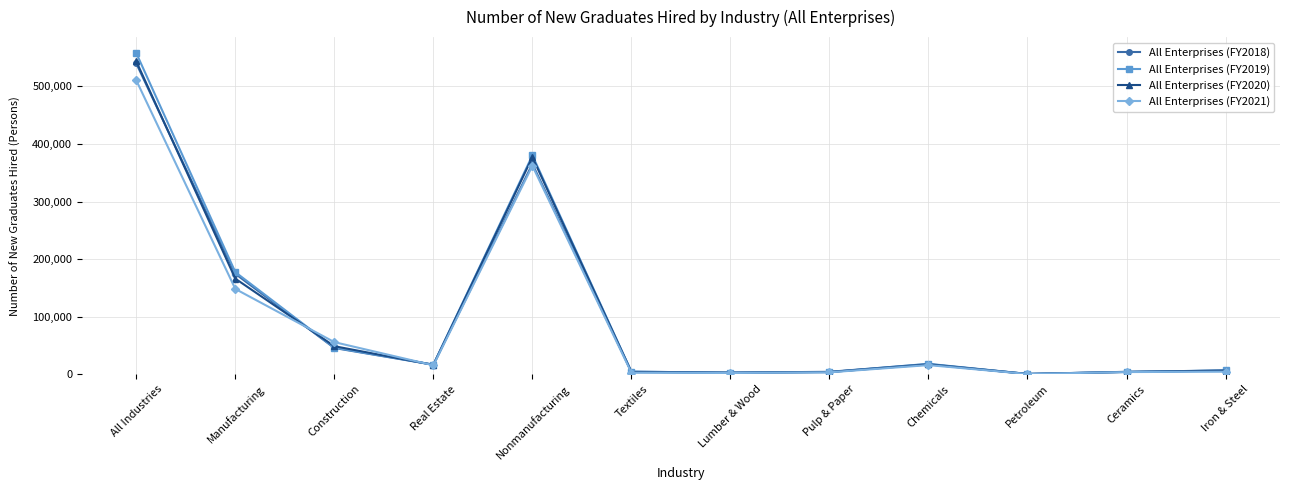

True or false: All Enterprises (FY2019) has more than 0 interior local peaks.

True